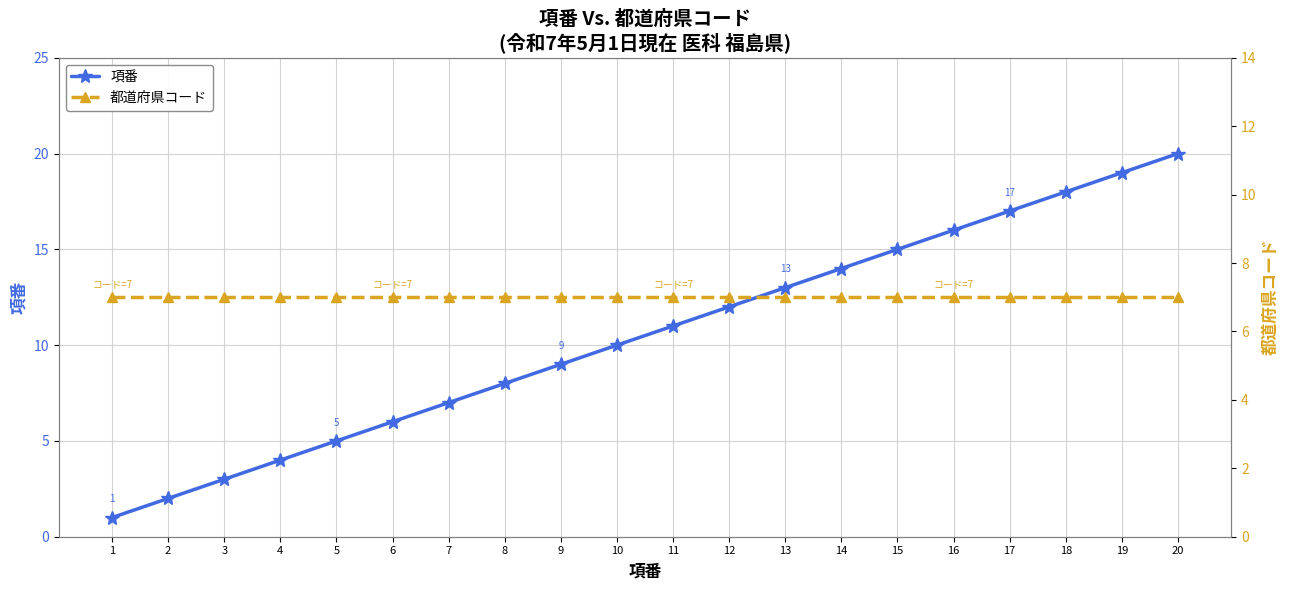

Reading left to right, transcribe all the data shown in this chart.

項番: 1	2	3	4	5	6	7	8	9	10	11	12	13	14	15	16	17	18	19	20
都道府県コード: 7	7	7	7	7	7	7	7	7	7	7	7	7	7	7	7	7	7	7	7